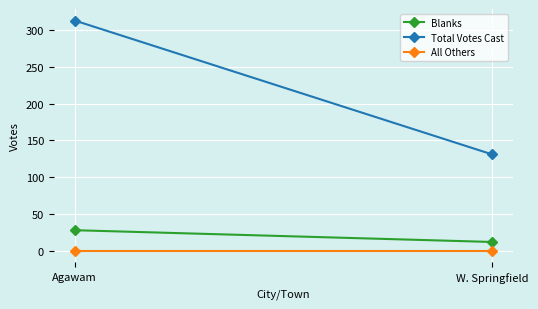

How many data points in Blanks are less than 28?

1